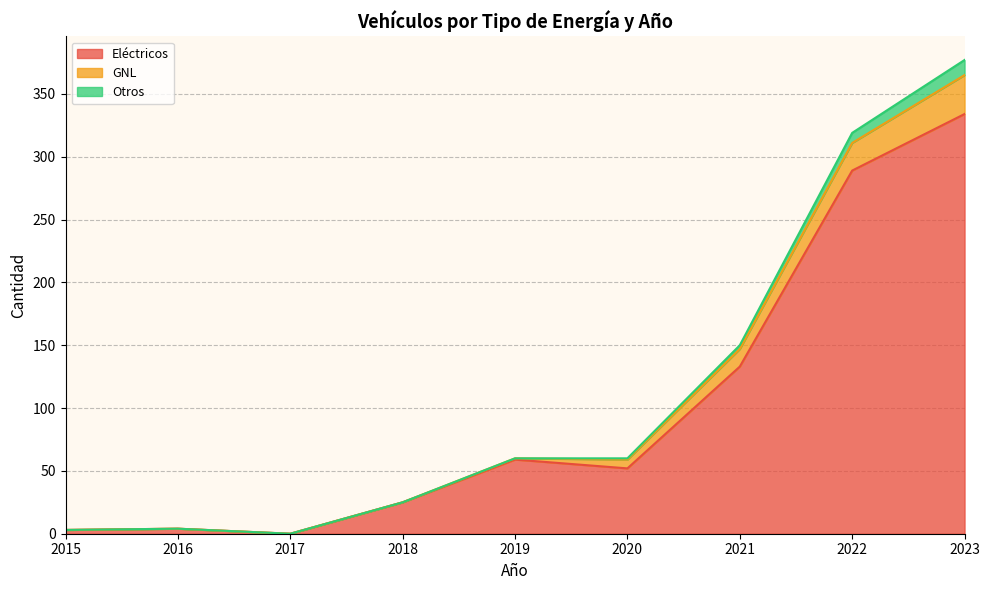

The value of Eléctricos at 2019 is 59. True or false?

True